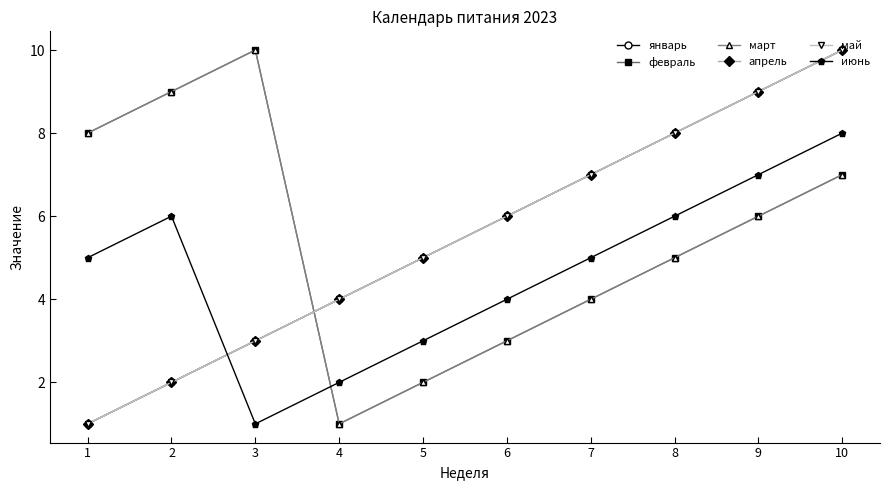

What is the total value across all series at 4?

16